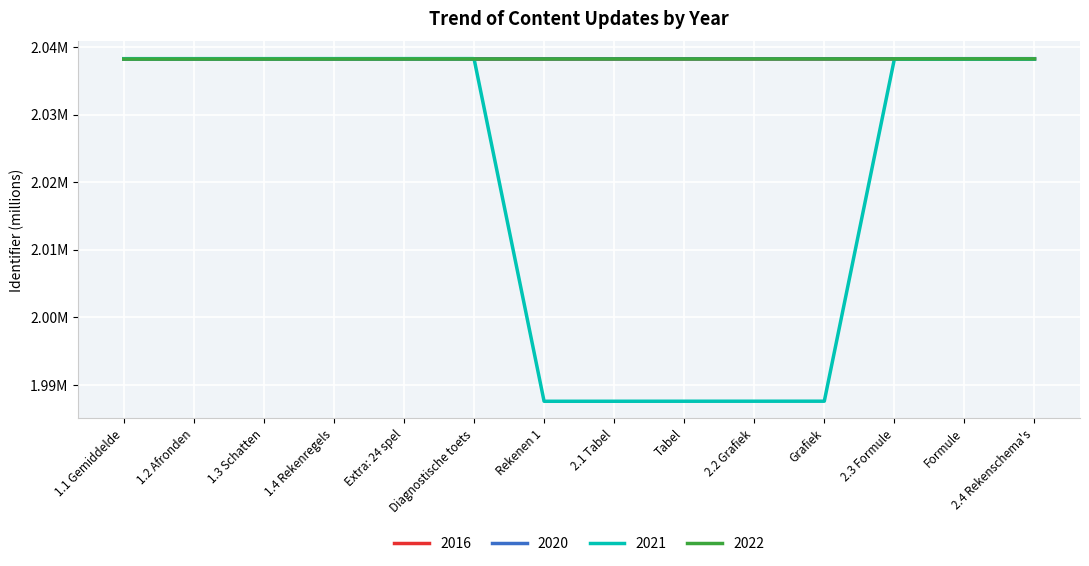

At how many categories does at least one series exceed 2?

14